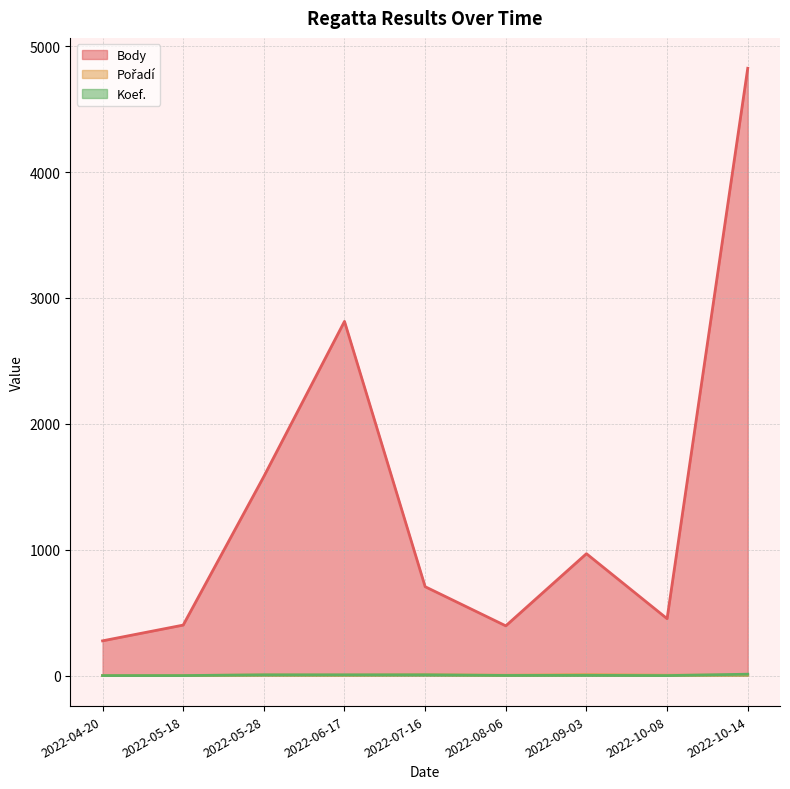

What is the value of the Body point at the 8th from the left?

453